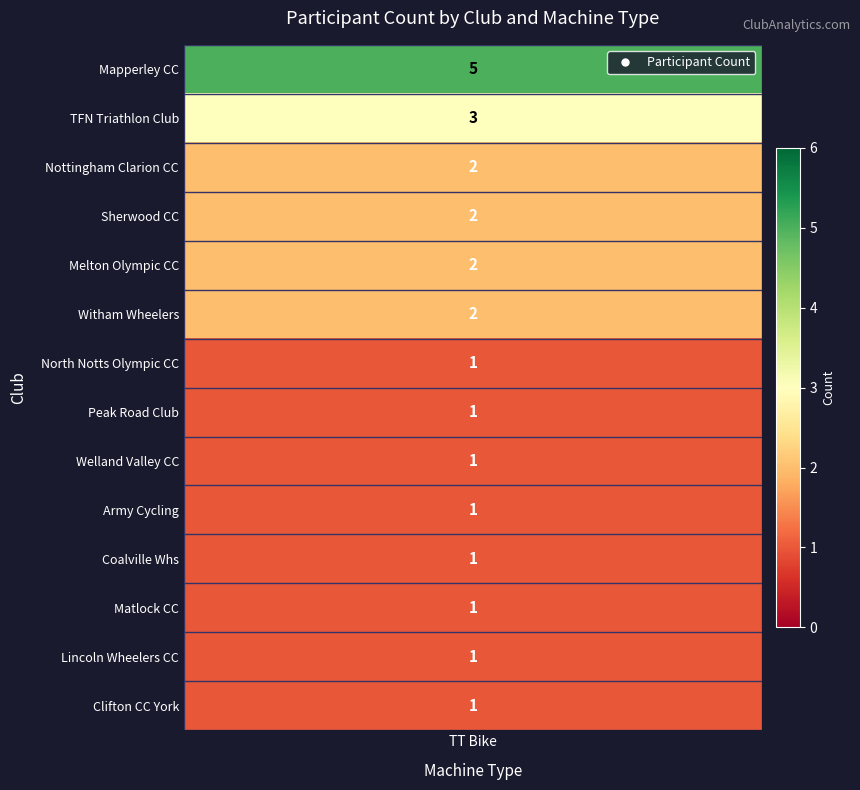

Which series has the largest total across all categories?

Mapperley CC